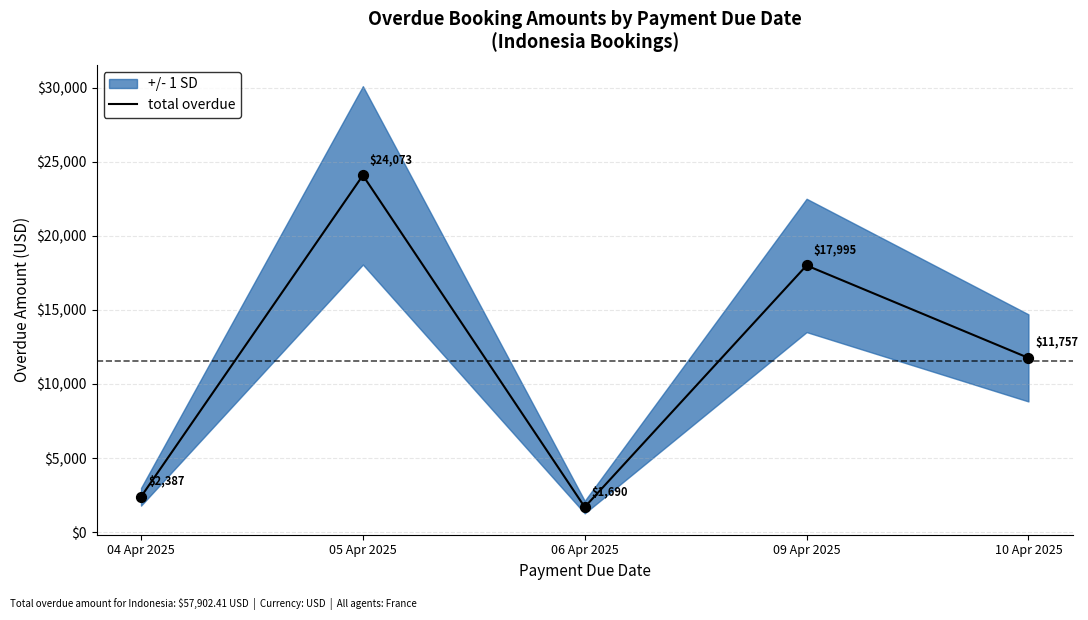

What is the ratio of the value at 09 Apr 2025 to the value at 06 Apr 2025?

10.6